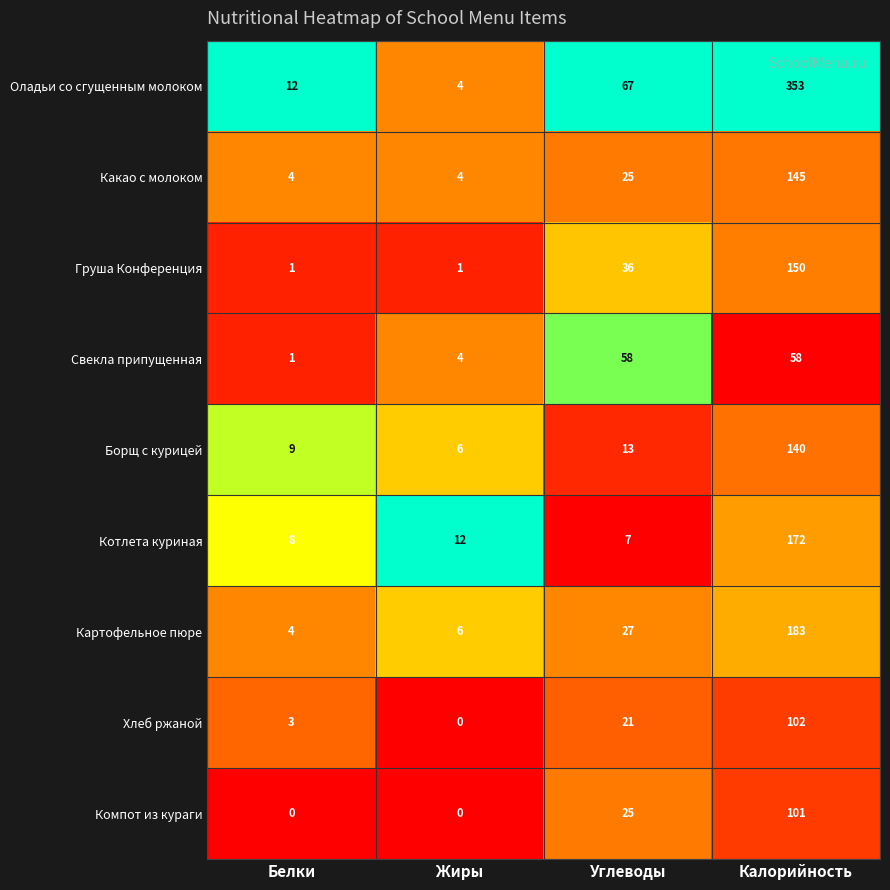

What is the difference between the highest and lowest values at Углеводы?

60